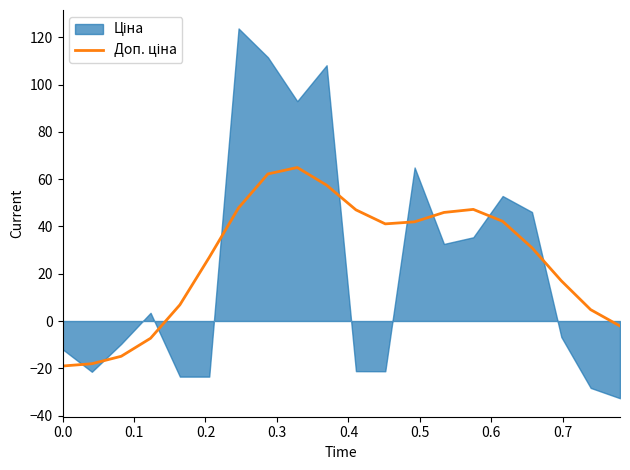

Is it true that the value at 15 is 18.0?

False